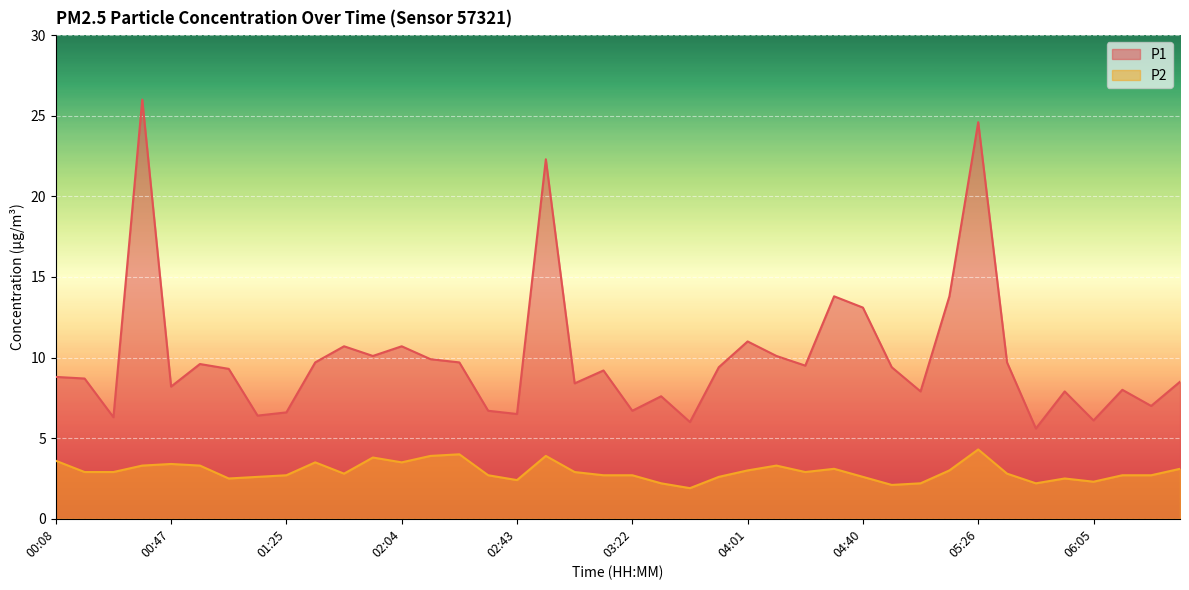

What is the difference between the second highest and minimum values in the P2 series?

2.1